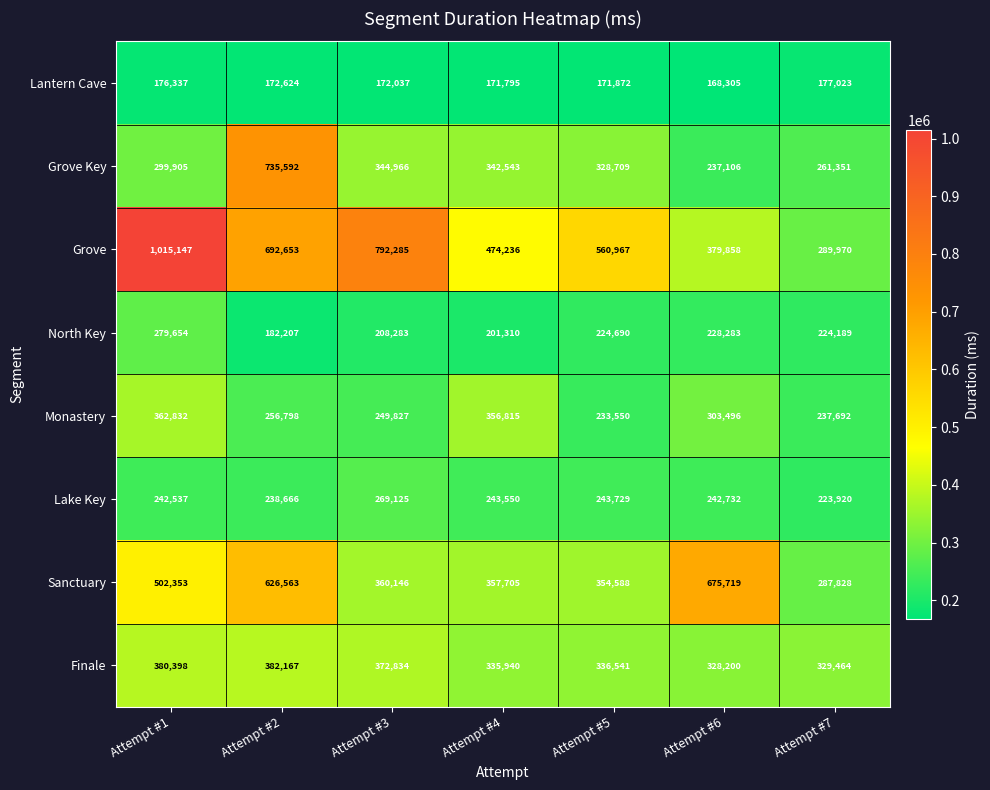

What is the spread (max minus min) of values at Attempt #5?

389095